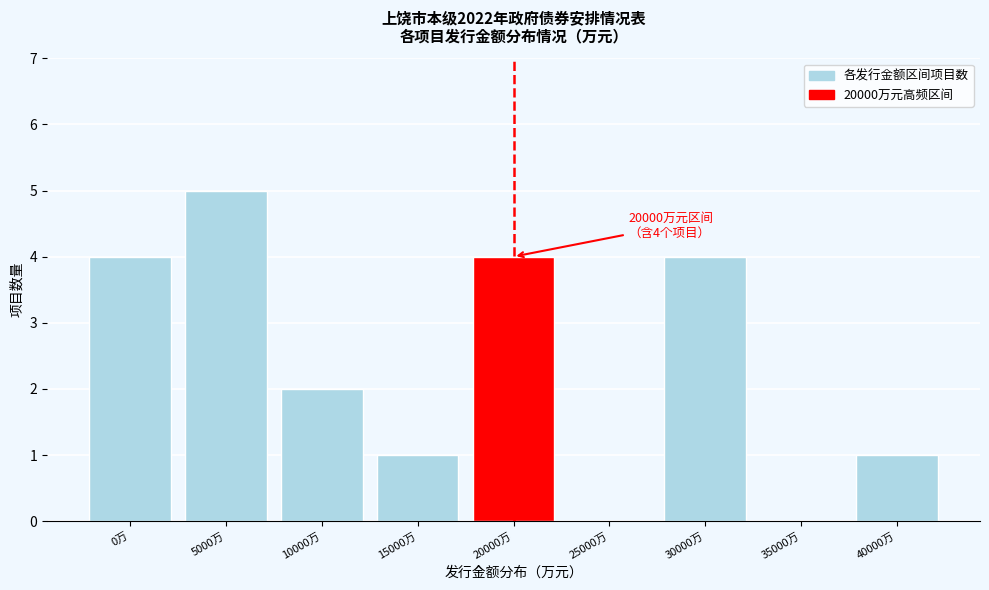

Reading left to right, extract all data points from this chart.

0万=4	5000万=5	10000万=2	15000万=1	20000万=4	25000万=0	30000万=4	35000万=0	40000万=1